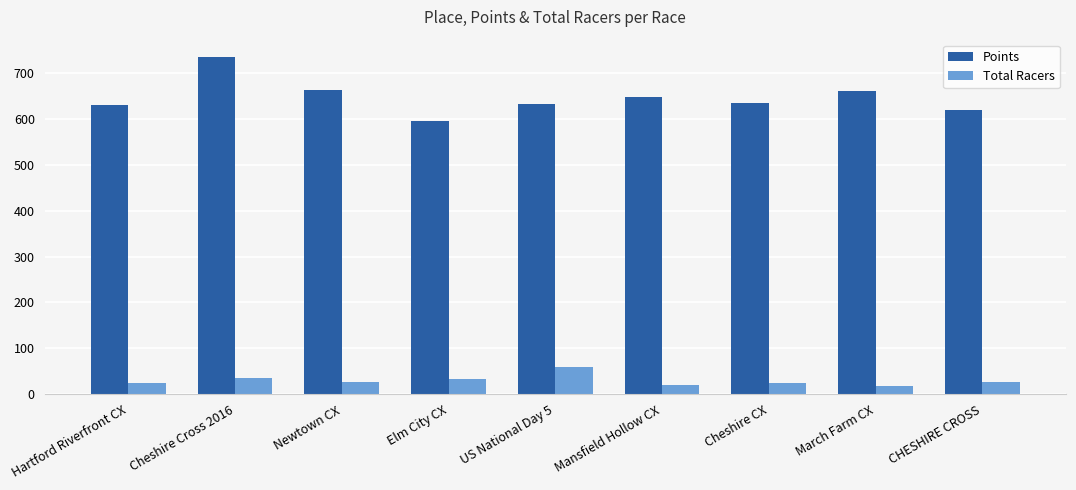

The Points series shows 647.8 at Mansfield Hollow CX. True or false?

True